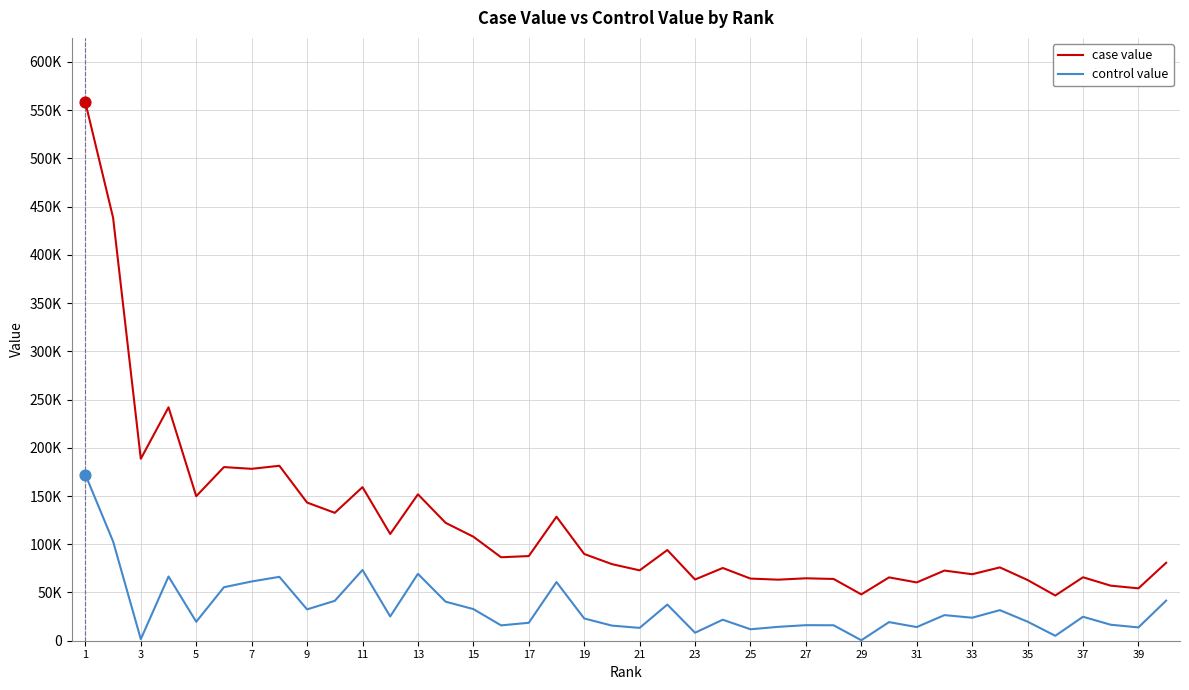

At how many categories does at least one series exceed 101924?

16